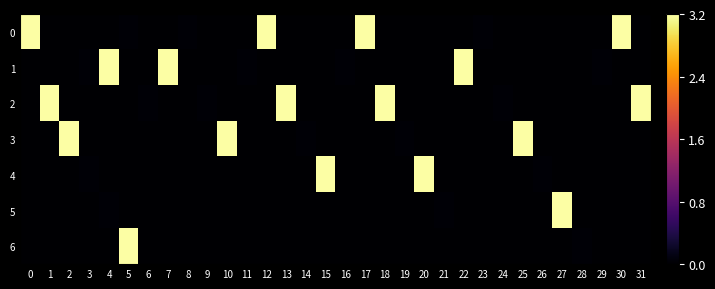

What is the difference between the highest and lowest values at 1?

3.2